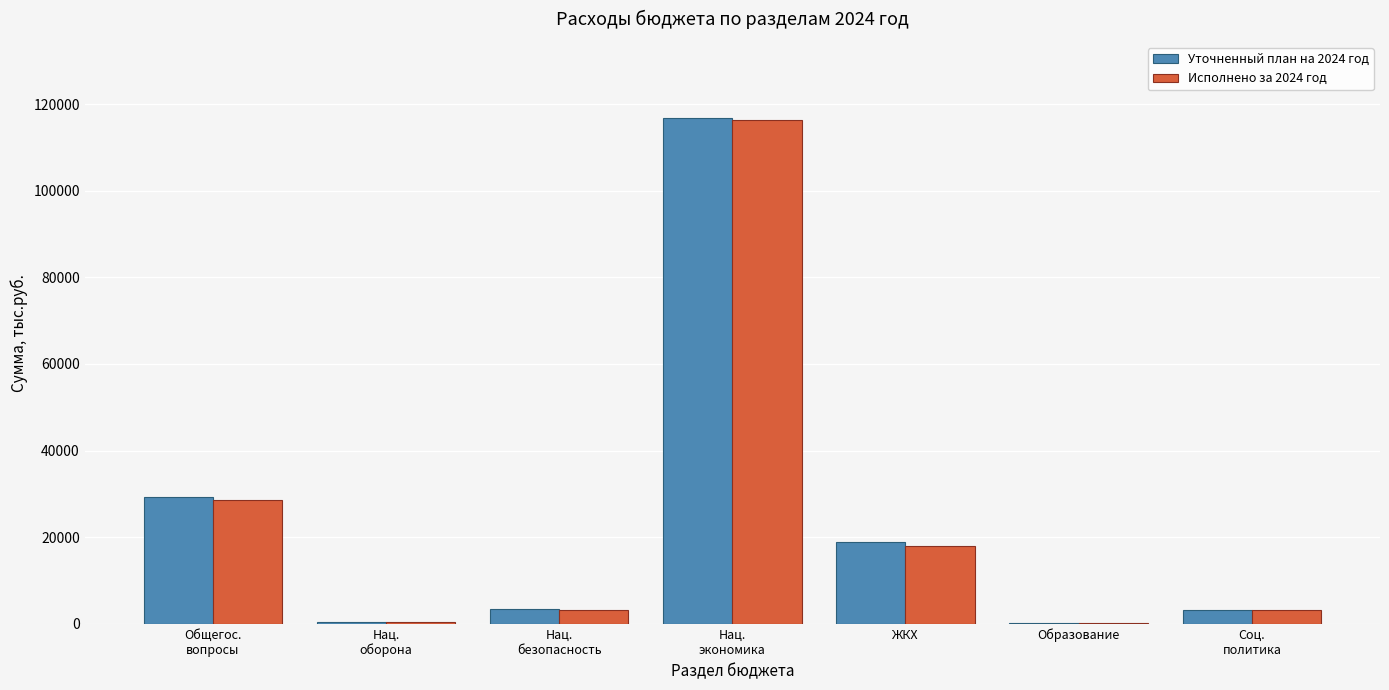

What is the maximum value for Исполнено за 2024 год?

116335.7